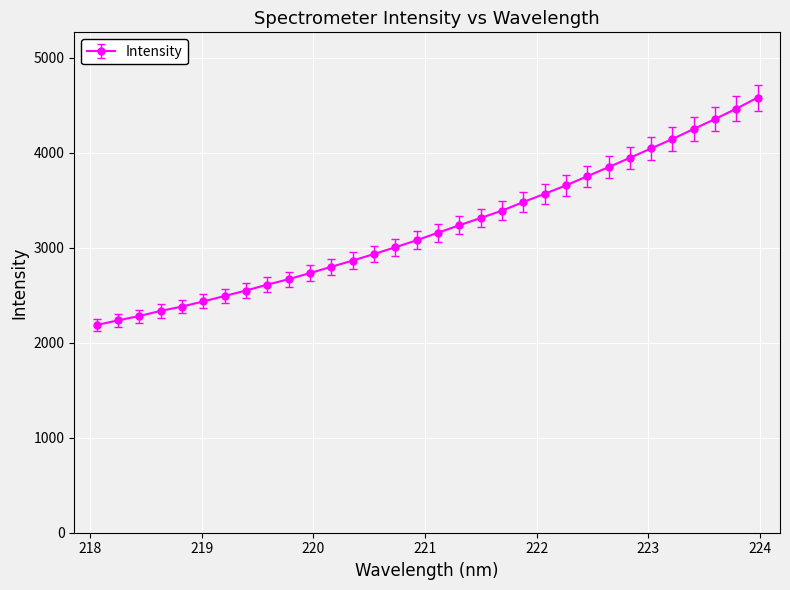

What is the sum of all values?

102745.6